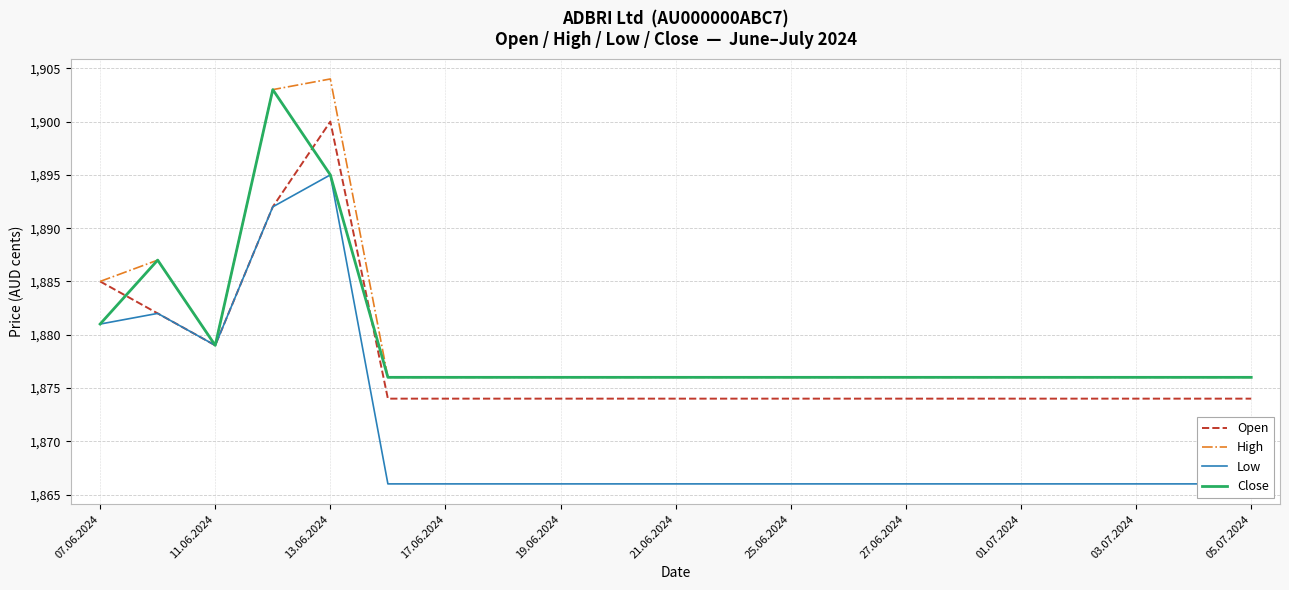

Reading left to right, what are all the values shown in this chart?

Open: 1885	1882	1879	1892	1900	1874	1874	1874	1874	1874	1874	1874	1874	1874	1874	1874	1874	1874	1874	1874	1874
High: 1885	1887	1879	1903	1904	1876	1876	1876	1876	1876	1876	1876	1876	1876	1876	1876	1876	1876	1876	1876	1876
Low: 1881	1882	1879	1892	1895	1866	1866	1866	1866	1866	1866	1866	1866	1866	1866	1866	1866	1866	1866	1866	1866
Close: 1881	1887	1879	1903	1895	1876	1876	1876	1876	1876	1876	1876	1876	1876	1876	1876	1876	1876	1876	1876	1876